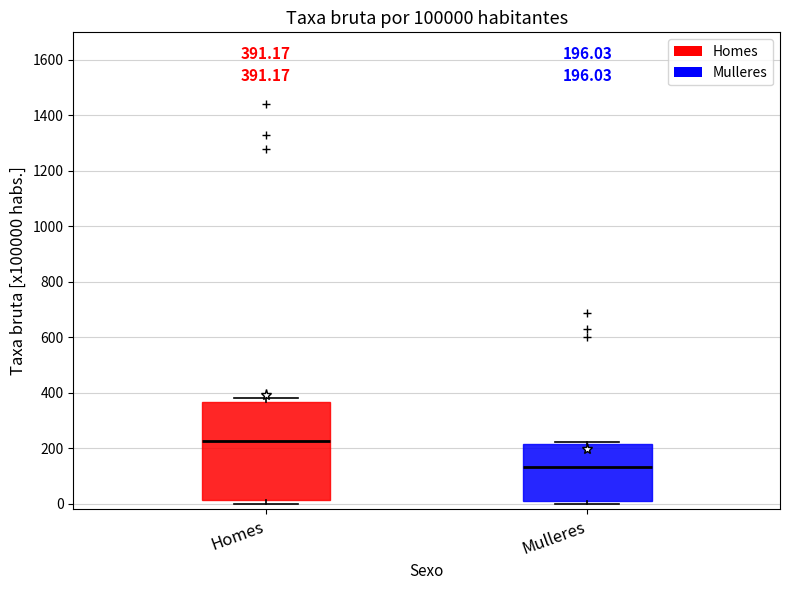

Which box has the highest median line?

Homes